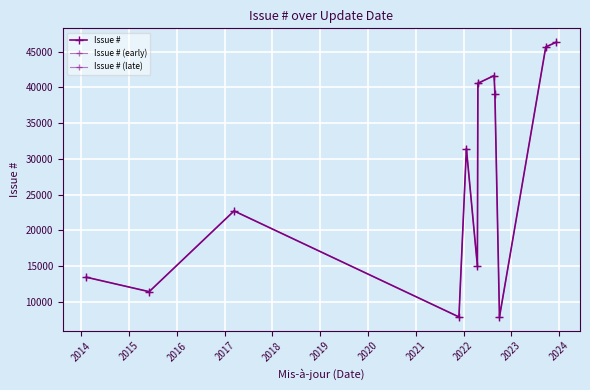

At which label is the value closest to 27100?

2022-01-23